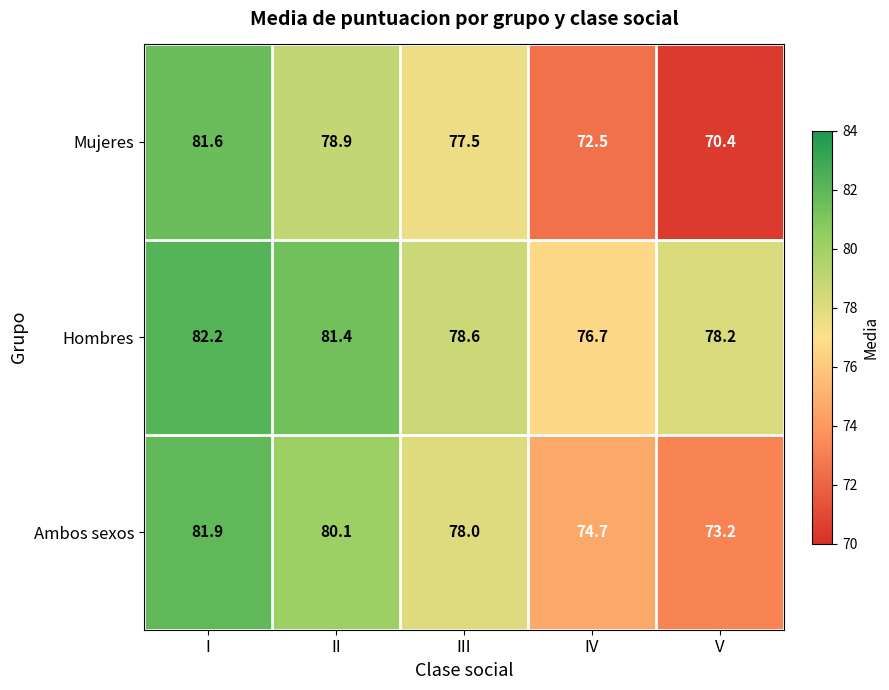

At how many categories does at least one series exceed 78?

4